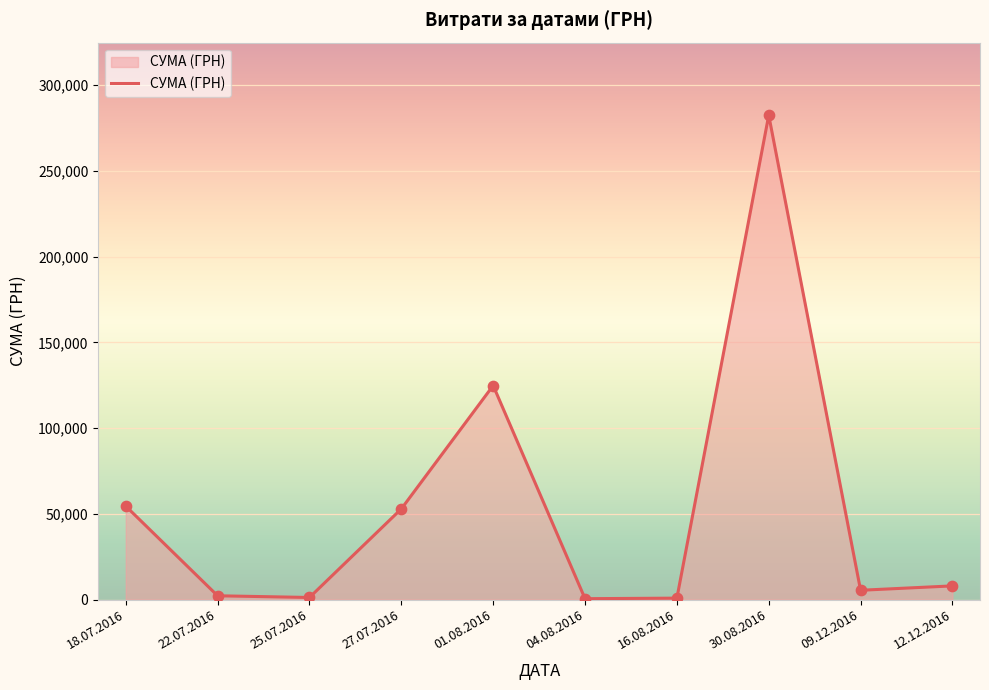

What is the greatest value displayed?

282495.1